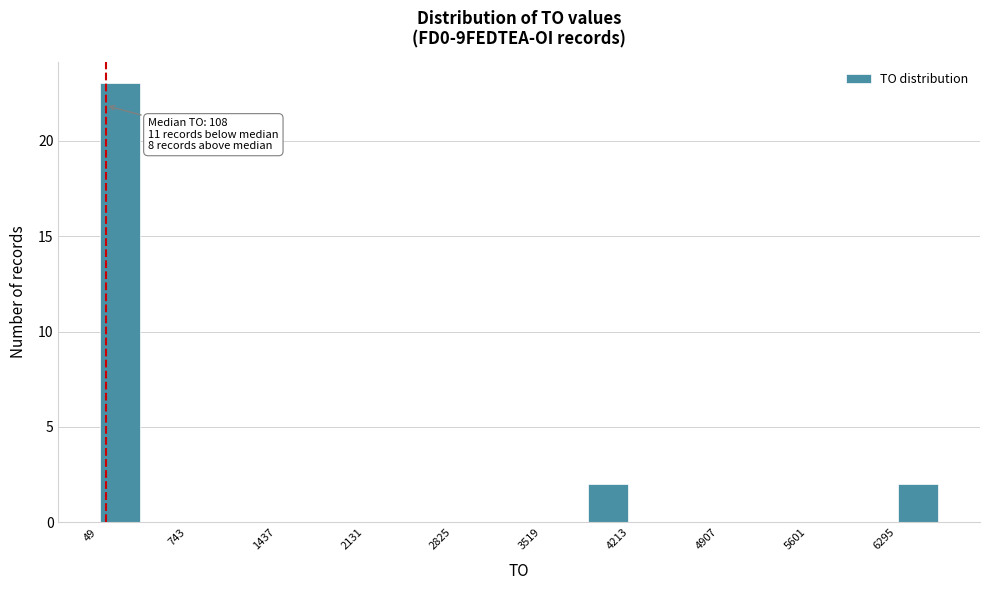

Around what value on the x-axis is the tallest bar? Give the approximate position of its centre, as read against the axis.

200